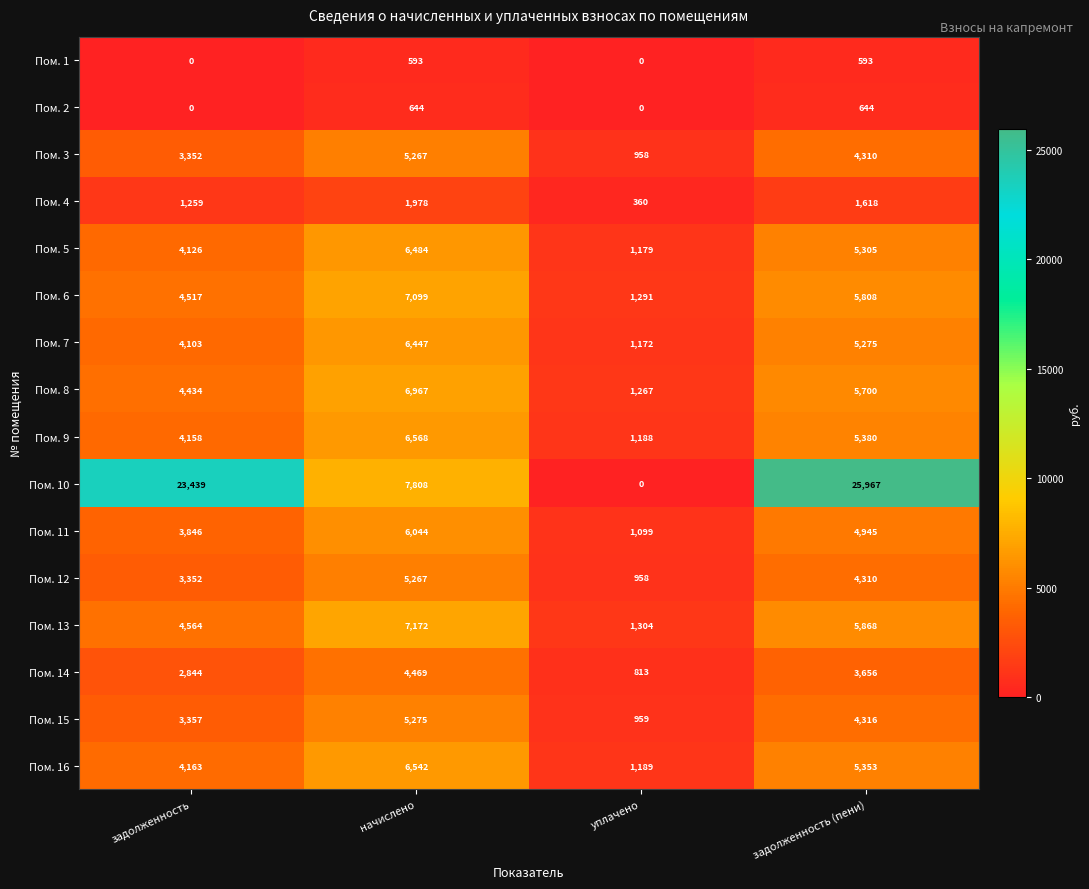

At which category is the sum across all series the highest?

задолженность (пени)